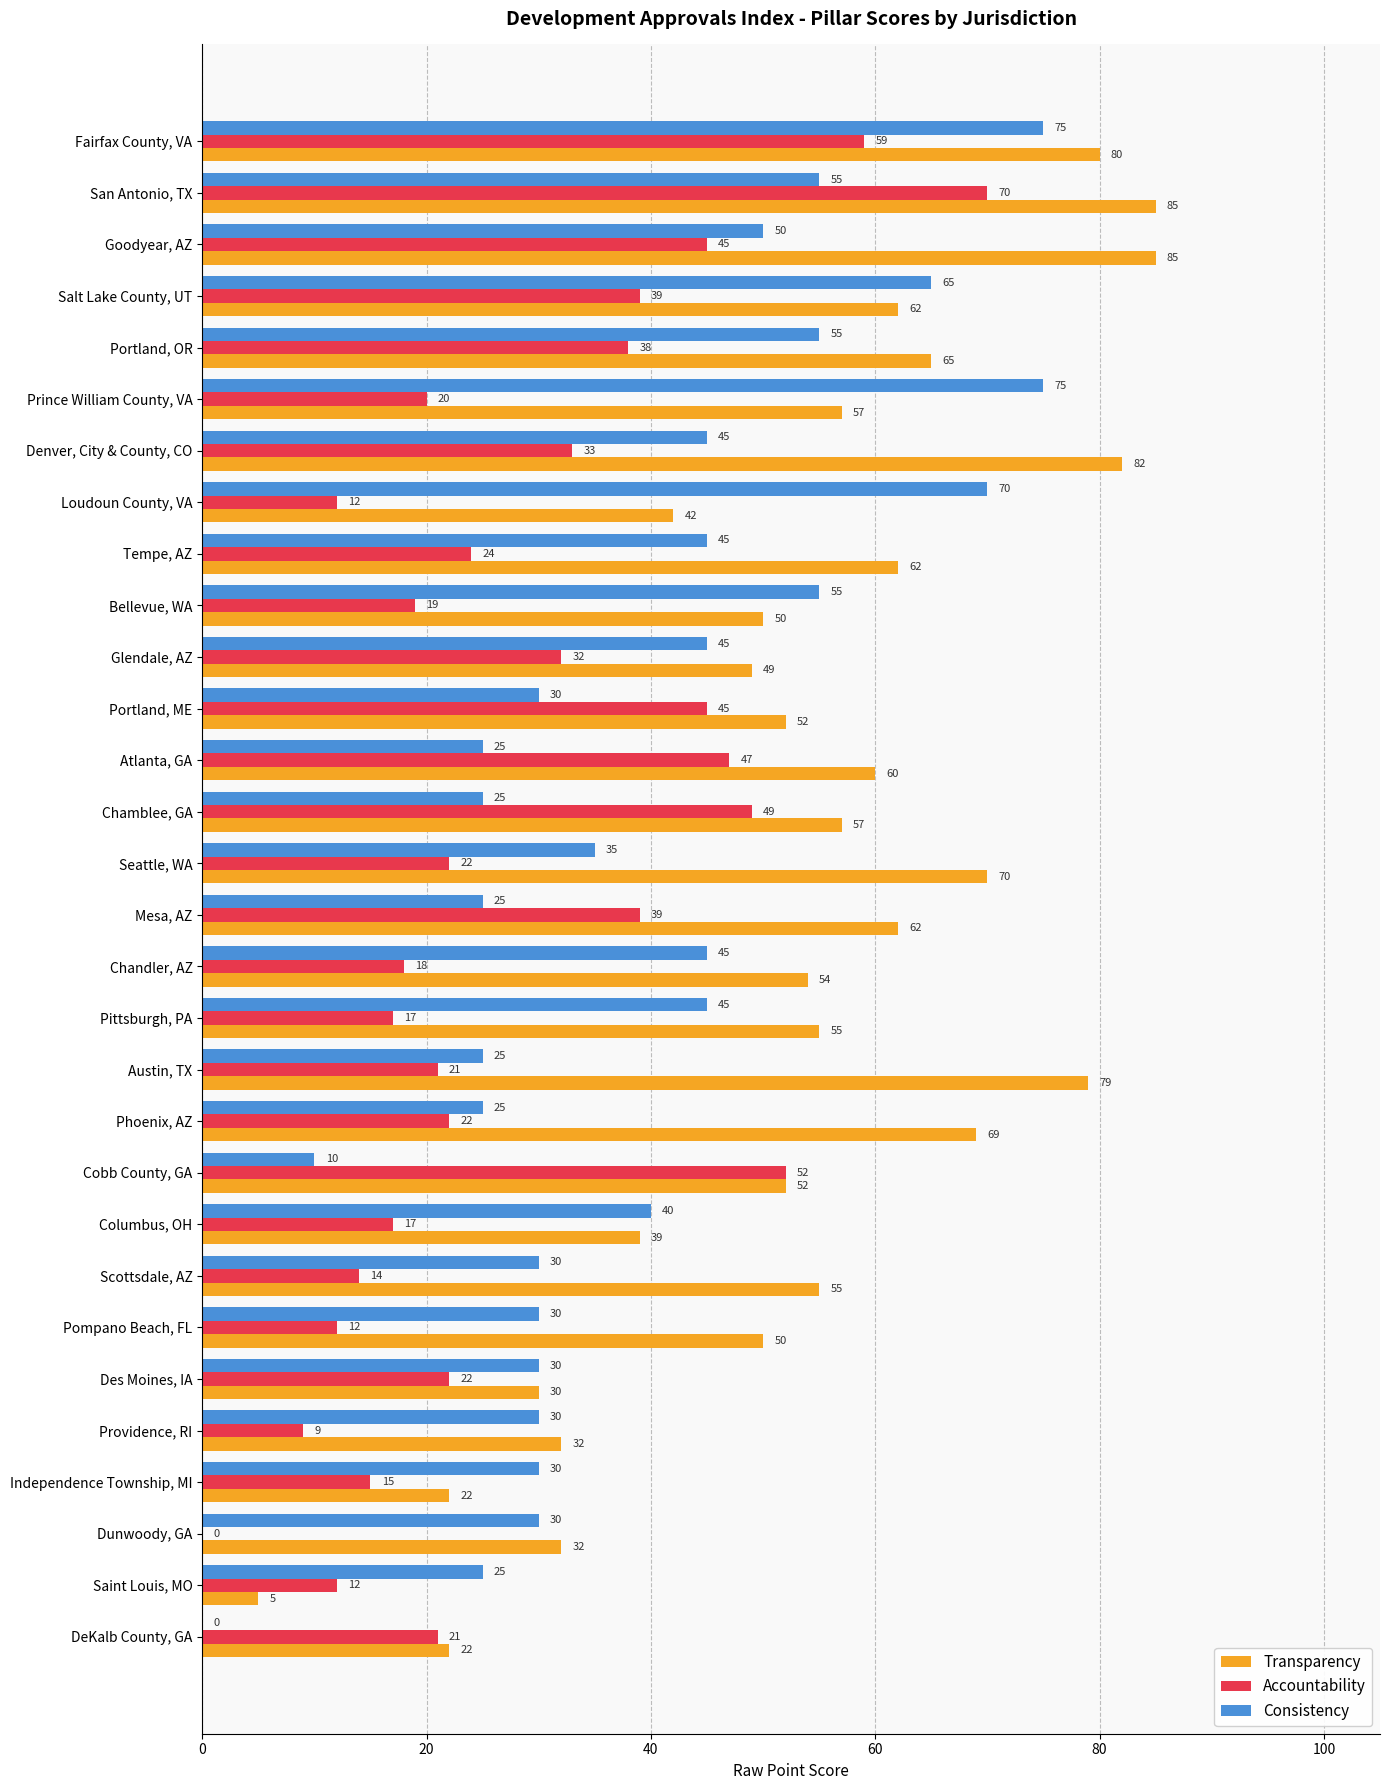

What is the sum of the Transparency values at Columbus, OH and Des Moines, IA?

69